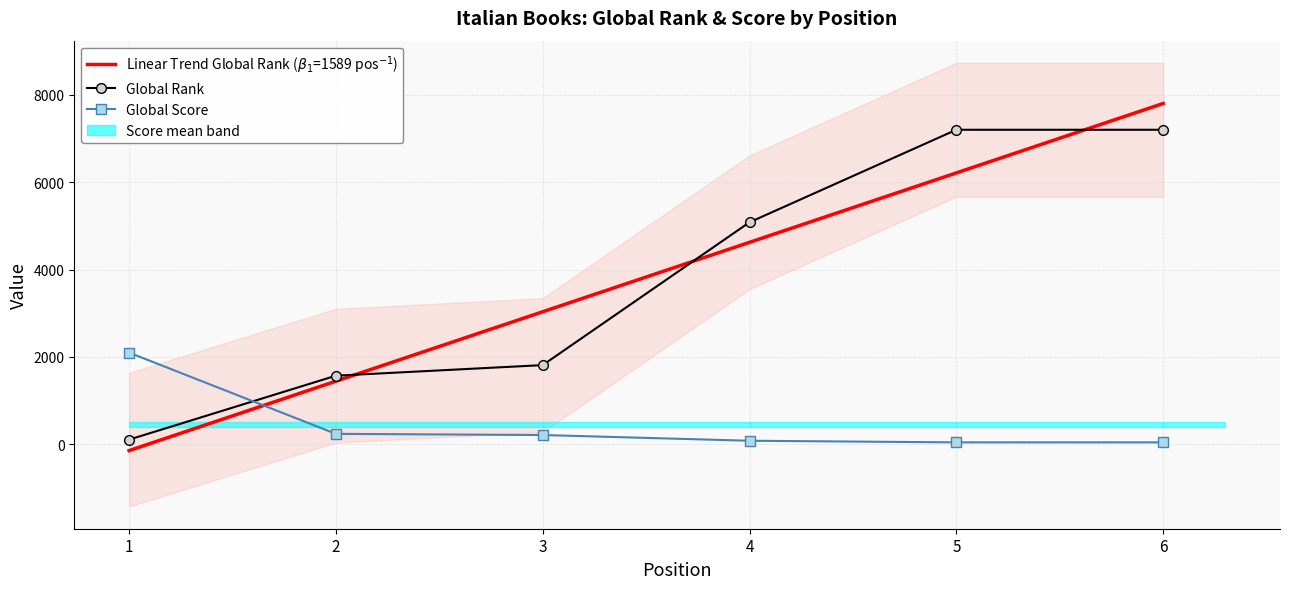

What is the total value across all series at 5?

7244